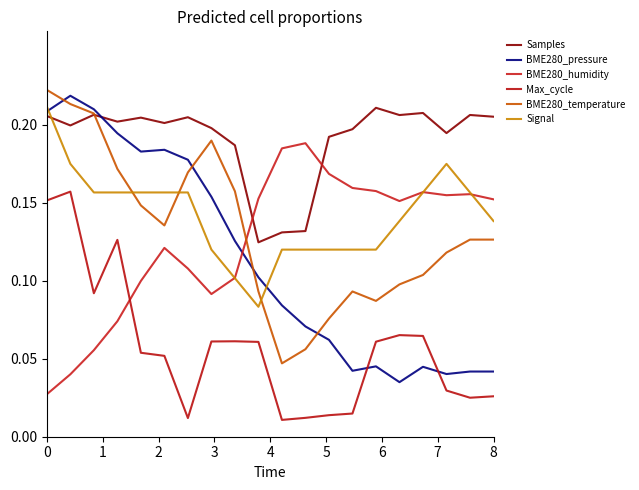

How many lines are shown in the chart?

6